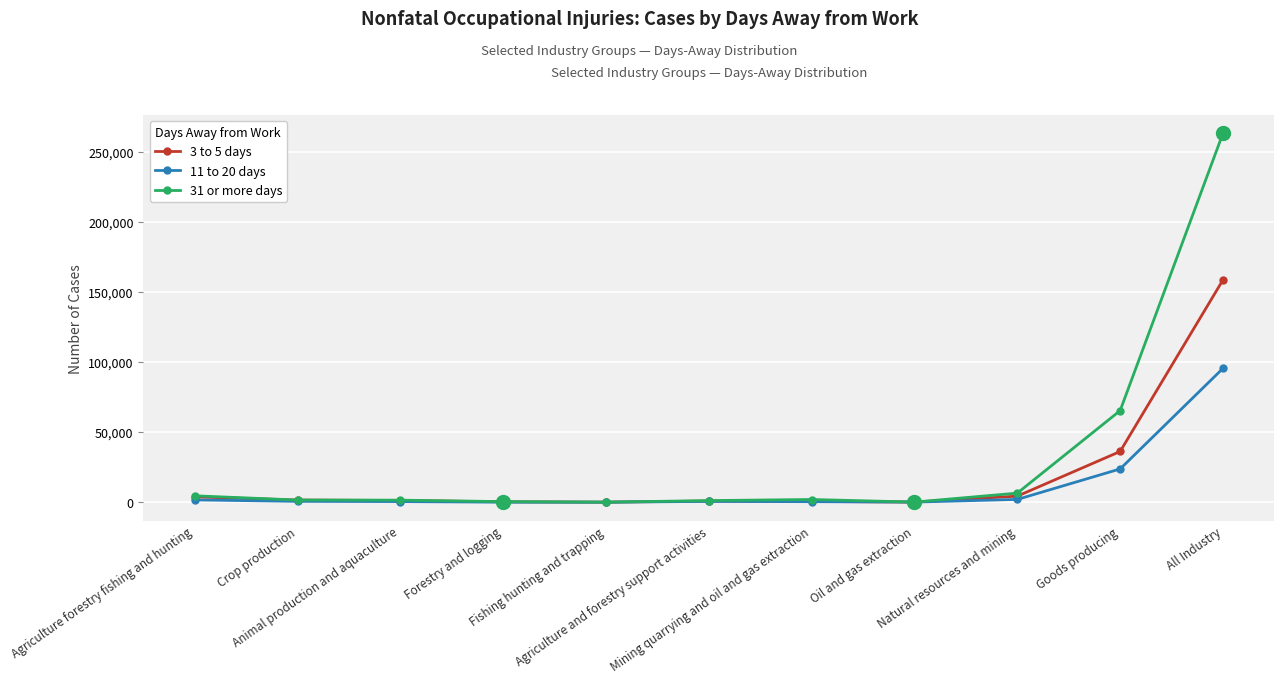

How many values in the 11 to 20 days series are below 550?

5